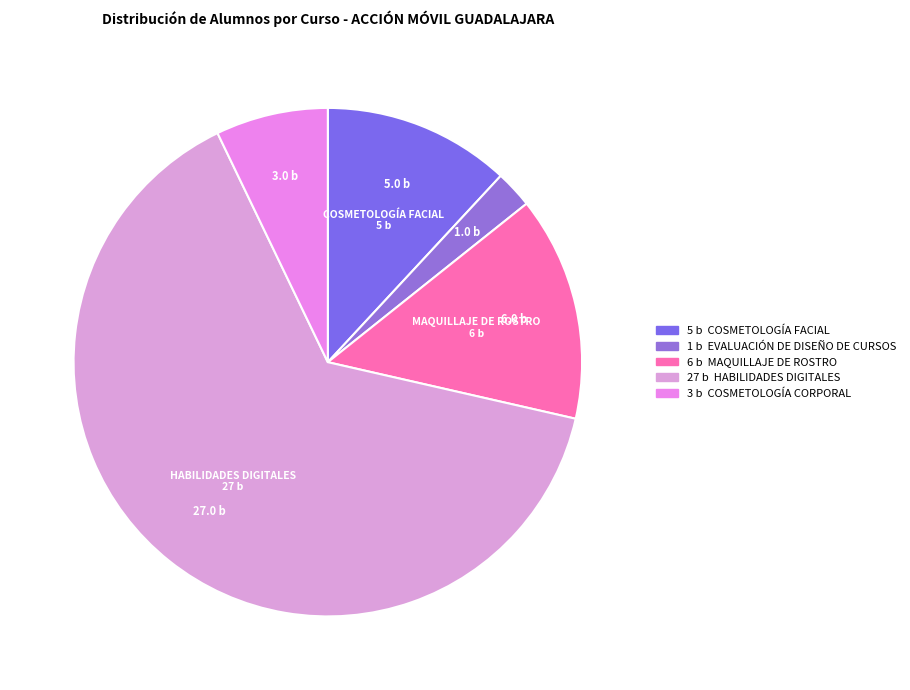

Is there any slice that represents more than half of the pie?

Yes